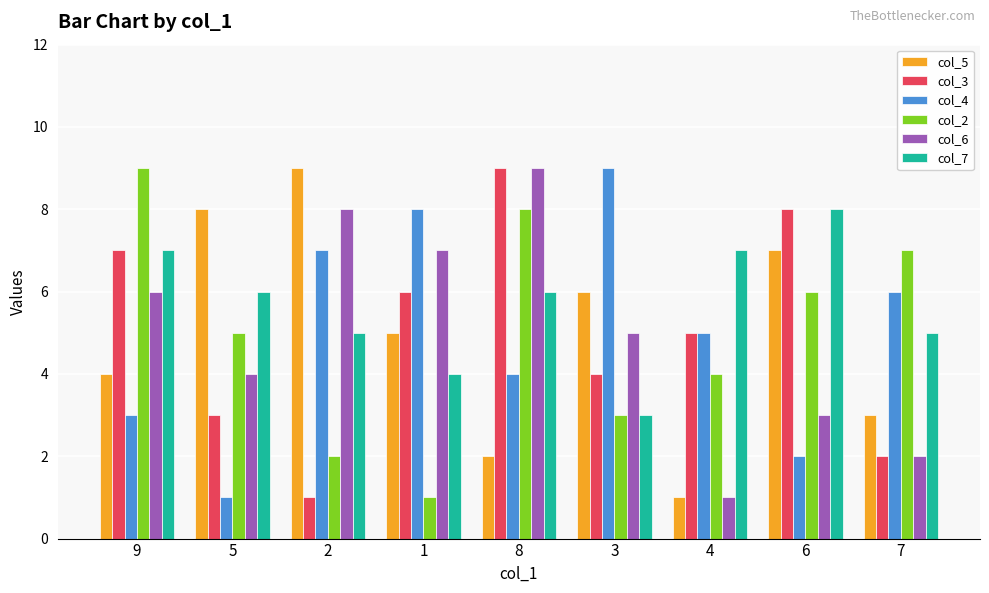

True or false: col_6 has a value of 5 at 1.

False